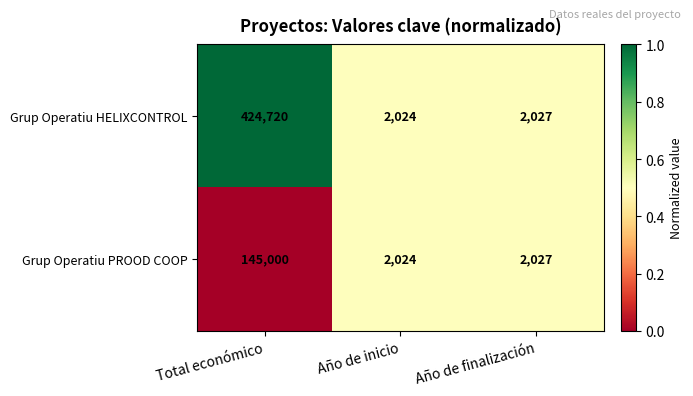

Reading left to right, what are all the values shown in this chart?

Grup Operatiu HELIXCONTROL: Total económico=424720	Año de inicio=2024	Año de finalización=2027
Grup Operatiu PROOD COOP: Total económico=145000	Año de inicio=2024	Año de finalización=2027